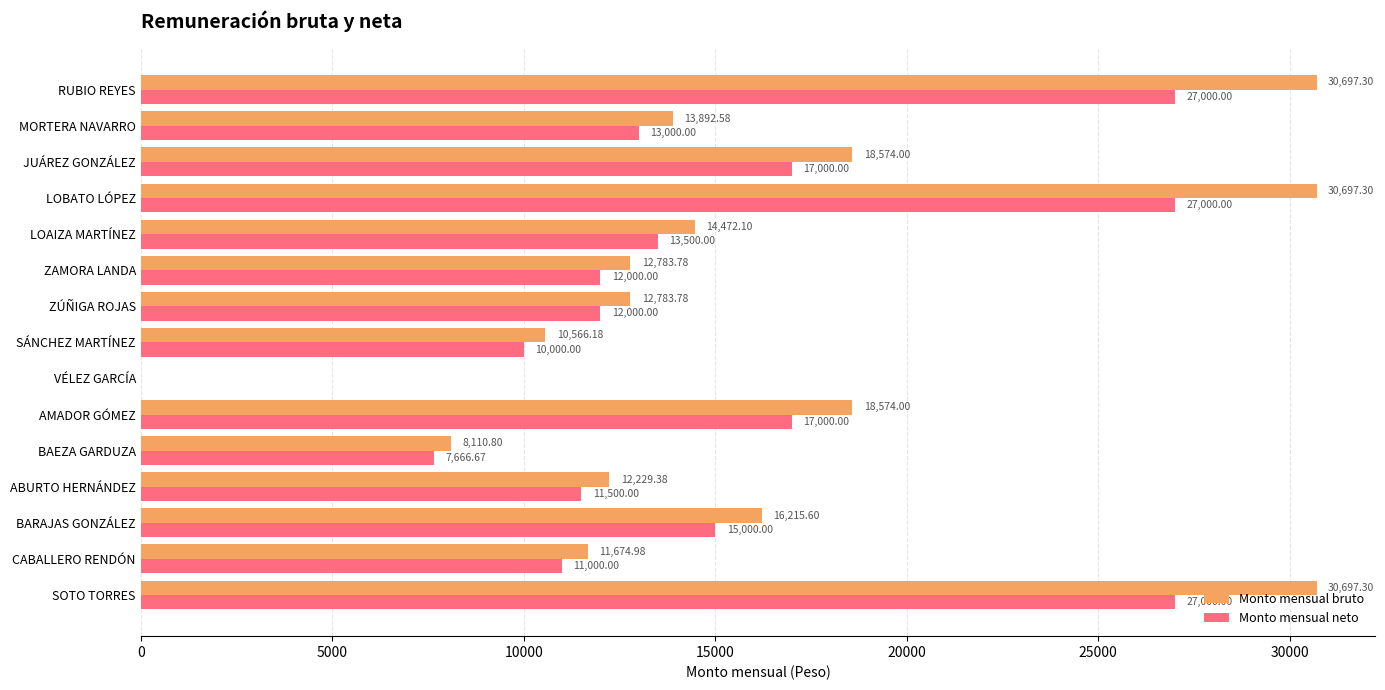

Which series has the largest total across all categories?

Monto mensual bruto